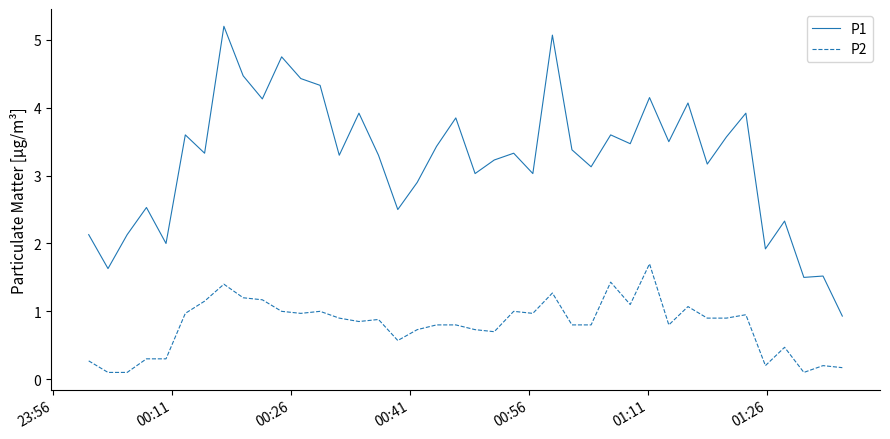

What is the sum of all P2 values?

31.7